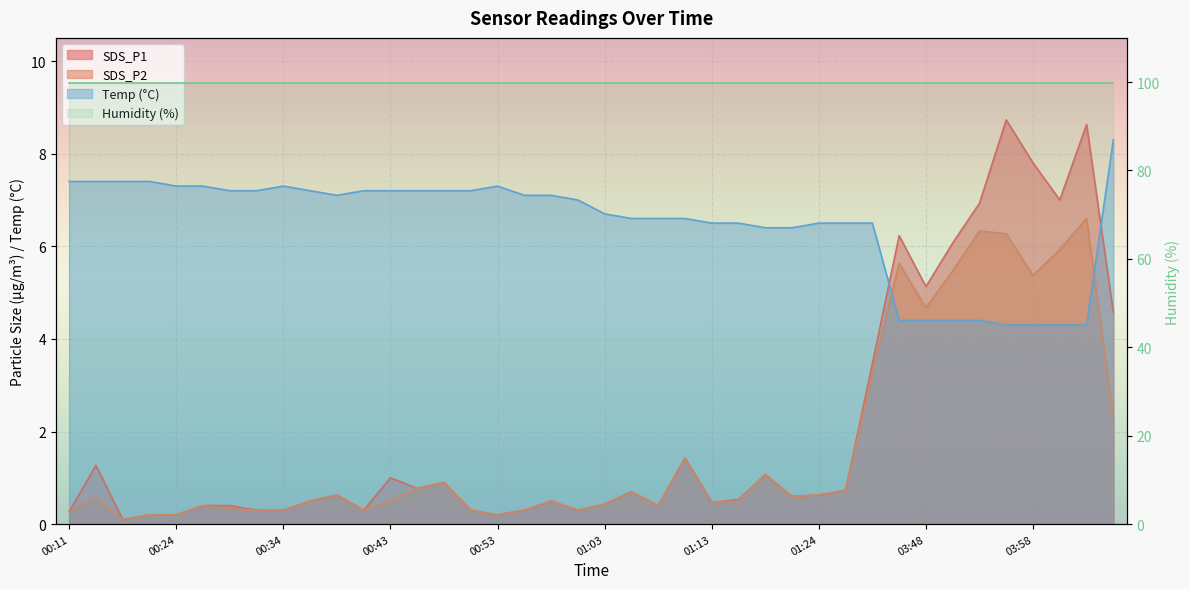

In Temp, how many points are higher than both neighbors (excluding endpoints)?

2